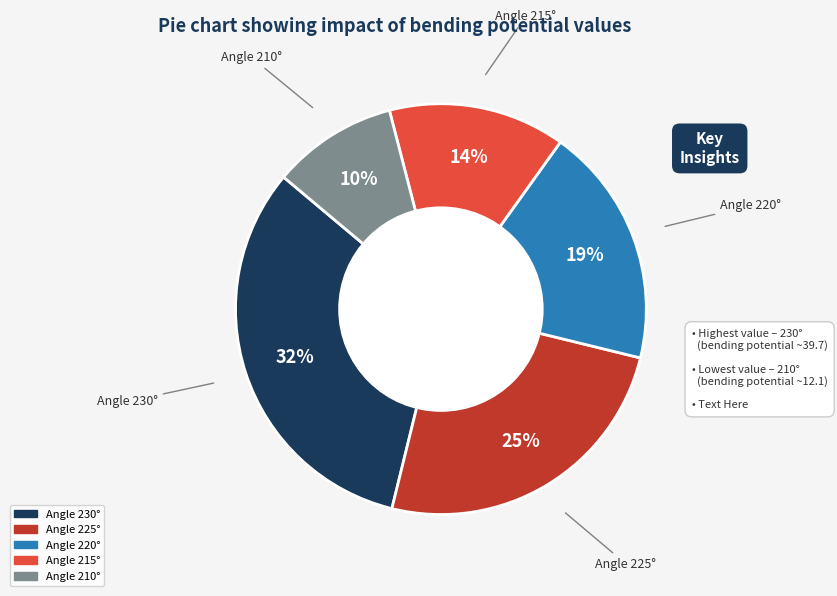

Does any single category account for the majority?

No